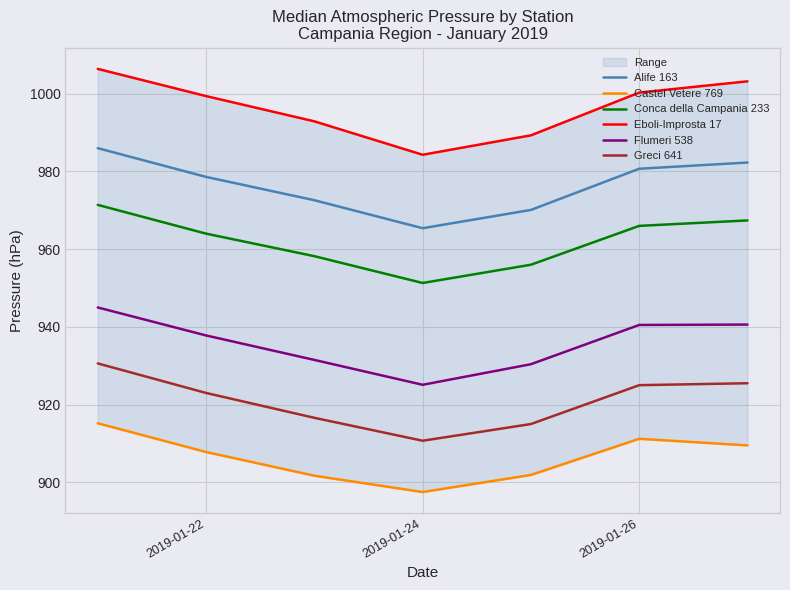

True or false: Conca della Campania 233 and Alife 163 cross at least once.

False